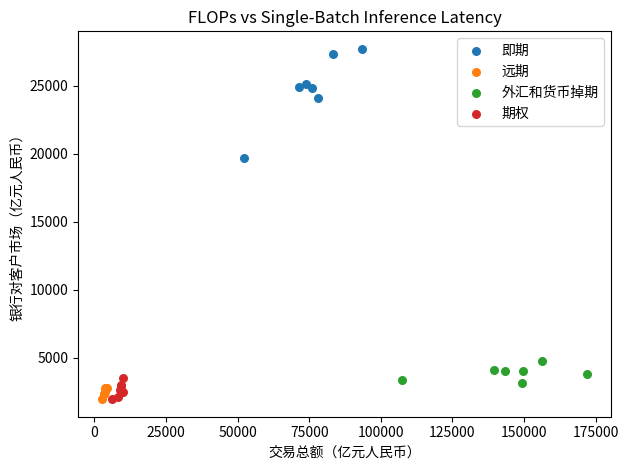

What are all the series names shown in the legend?

即期, 远期, 外汇和货币掉期, 期权